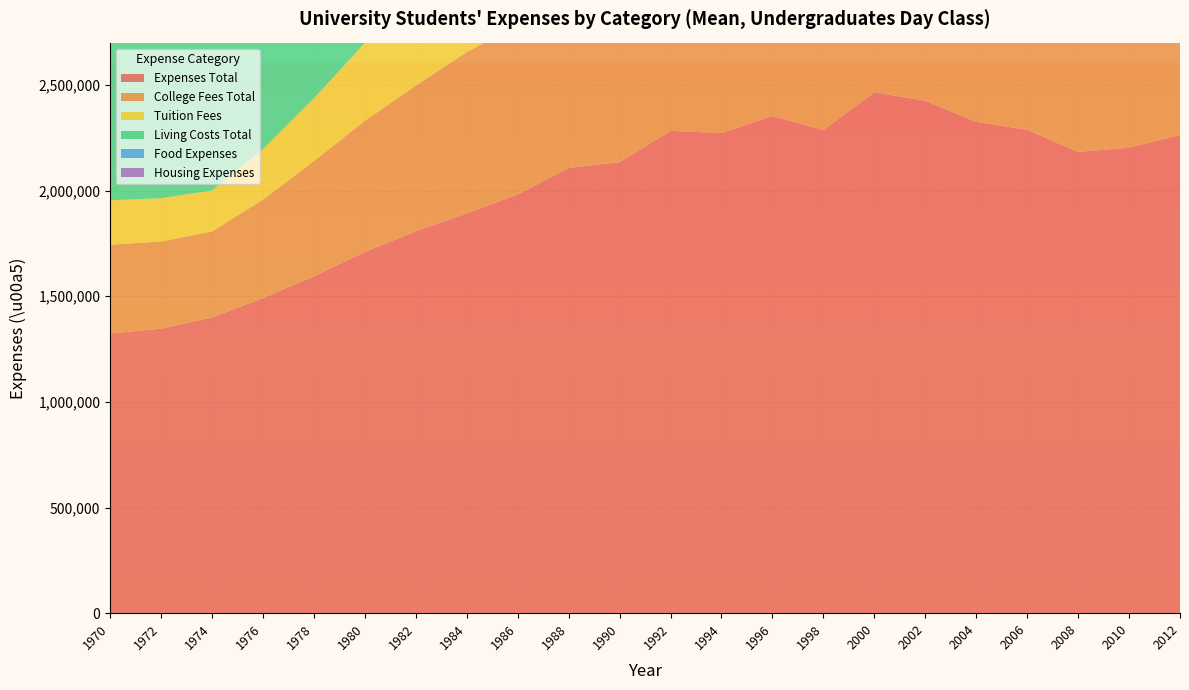

Reading left to right, list all the values displayed in this chart.

Expenses Total: 1323343.8	1346629.2	1399588.5	1491231.0	1593871.4	1709651.5	1807071.9	1891885.4	1981322.5	2106912.4	2134429.8	2282291.7	2272142.9	2352545.8	2286626.7	2465030.1	2424974.5	2325281.5	2287103.4	2182744.7	2202992.8	2262008.3
College Fees Total: 419873.8	412359.6	406790.1	465767.3	545291.5	620107.2	689330.0	763723.2	803828.3	879493.1	888706.1	933645.8	974183.7	1020977.6	1013273.5	1078757.5	1118144.8	1118014.3	1143910.0	1125832.5	1121981.4	1128467.9
Tuition Fees: 210410.1	204494.4	193621.4	238785.8	297010.5	368632.7	418362.3	487112.2	513109.0	565783.4	601644.7	623645.8	673775.5	707128.3	703892.2	767134.3	793476.0	806755.4	819652.0	841574.2	869143.4	870186.3
Living Costs Total: 903470.0	934269.7	992798.4	1025463.7	1048580.0	1089544.2	1117741.9	1128162.3	1177494.2	1227419.4	1245723.7	1348645.8	1297959.2	1331568.2	1273353.3	1386272.5	1306829.8	1207267.1	1143193.4	1056912.2	1081011.4	1133540.4
Food Expenses: 392429.0	402809.0	432716.0	435581.8	425112.1	419839.1	413771.7	402625.3	401276.1	395391.7	395723.7	404270.8	380204.1	370570.3	355888.2	351002.0	324770.6	301842.4	294882.3	270433.9	274716.2	269461.7
Housing Expenses: 226813.9	238202.2	233333.3	249409.8	280867.0	307372.7	335483.9	358233.9	401508.1	450000.0	473026.3	548541.7	549489.8	581568.2	561377.2	622244.5	583180.4	550358.2	525588.5	479414.7	502580.0	487888.2